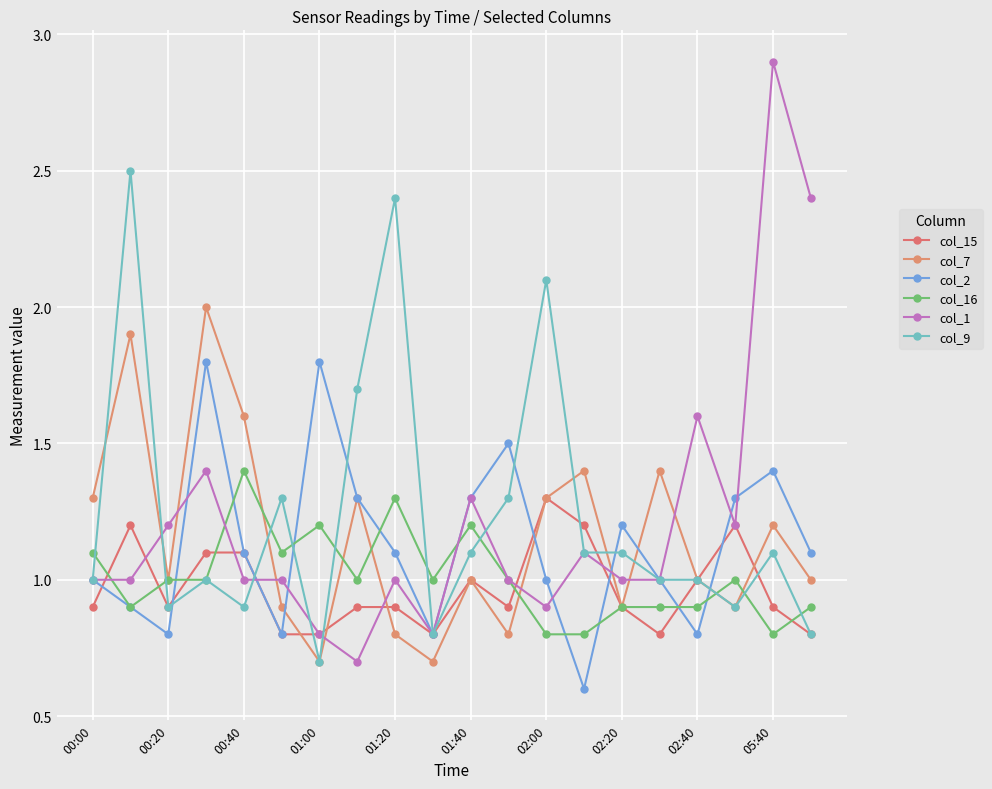

How many categories are shown in the chart?

20